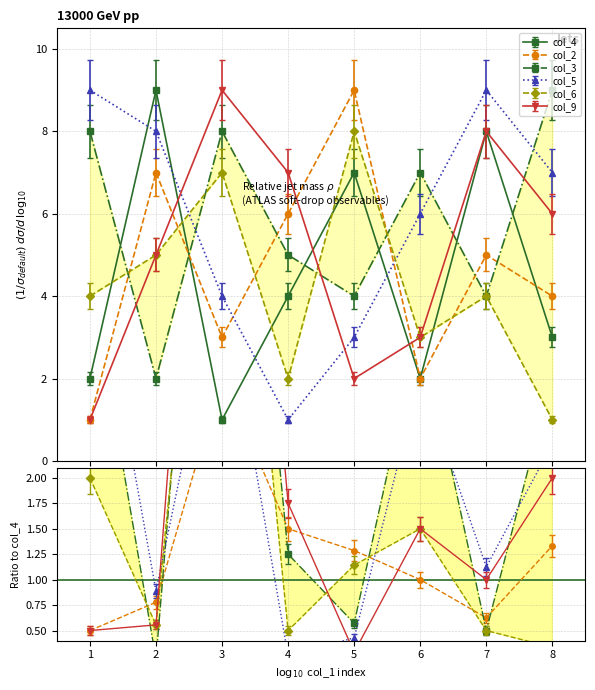

What is the average value of the col_4 series?

4.5